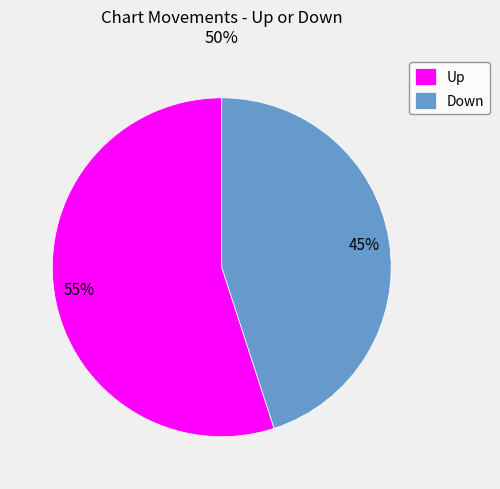

How many segments does this pie chart have?

2